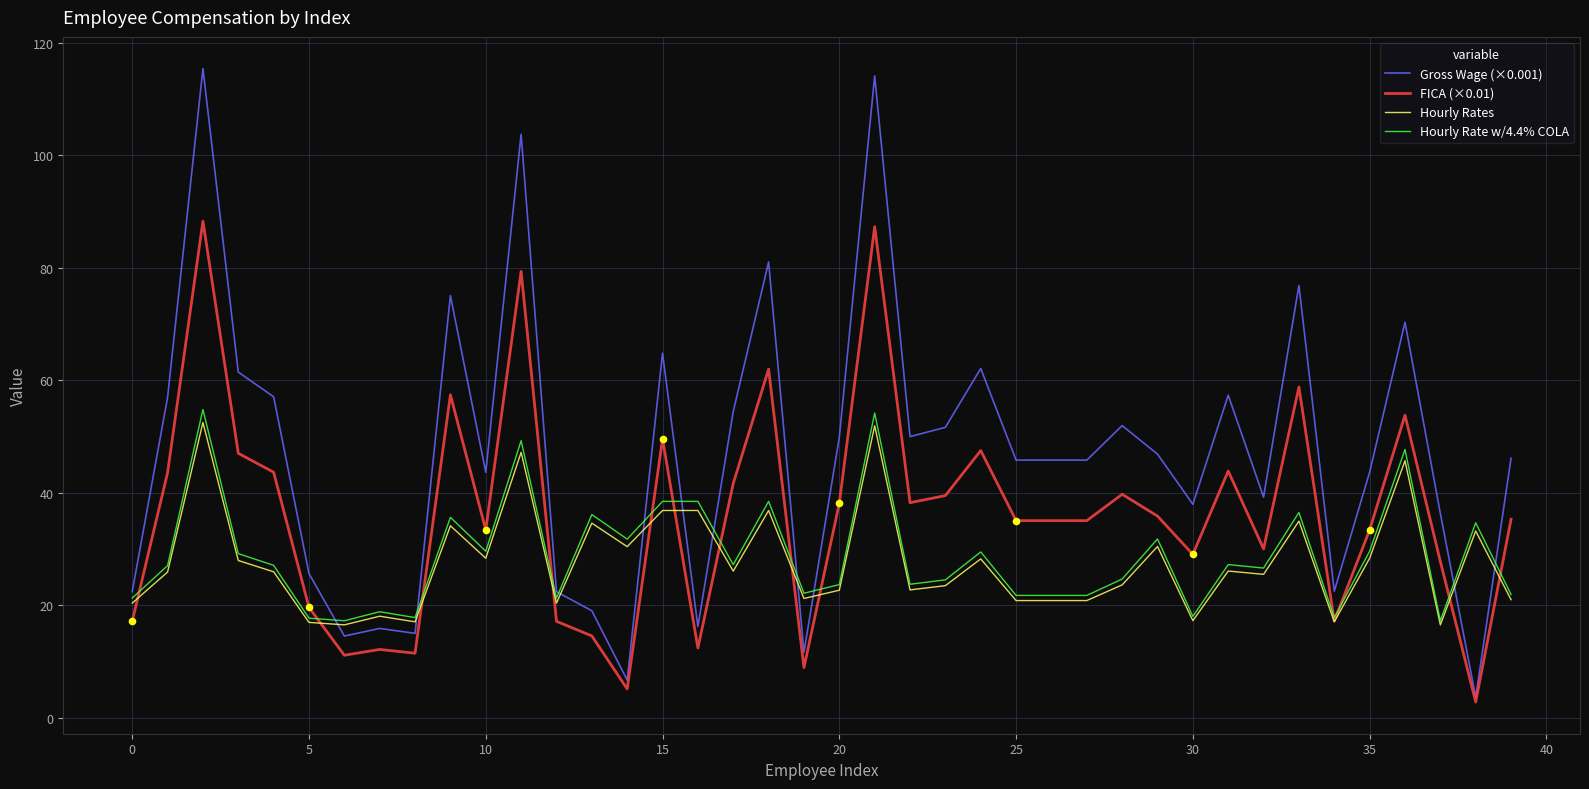

Which series has the largest total across all categories?

Gross Wage (×0.001)